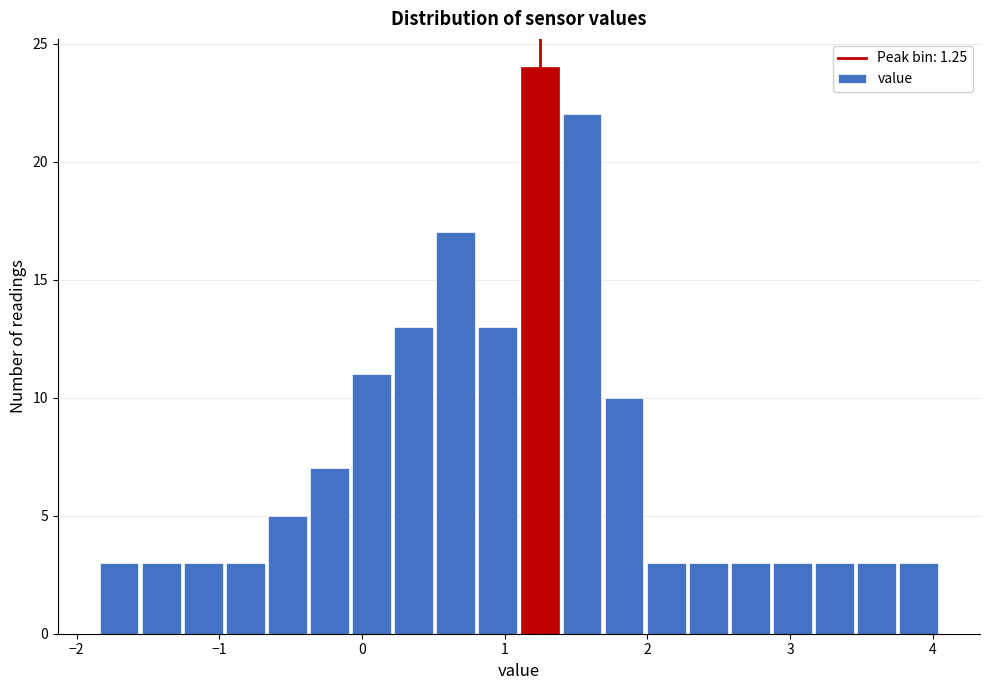

Read against the x-axis, roughly where is the centre of the tallest bar?

1.2